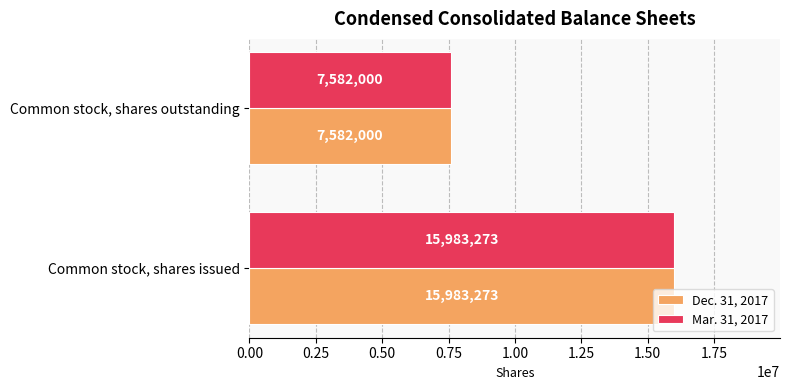

Rank the categories by Dec. 31, 2017 value from highest to lowest.

Common stock, shares issued, Common stock, shares outstanding